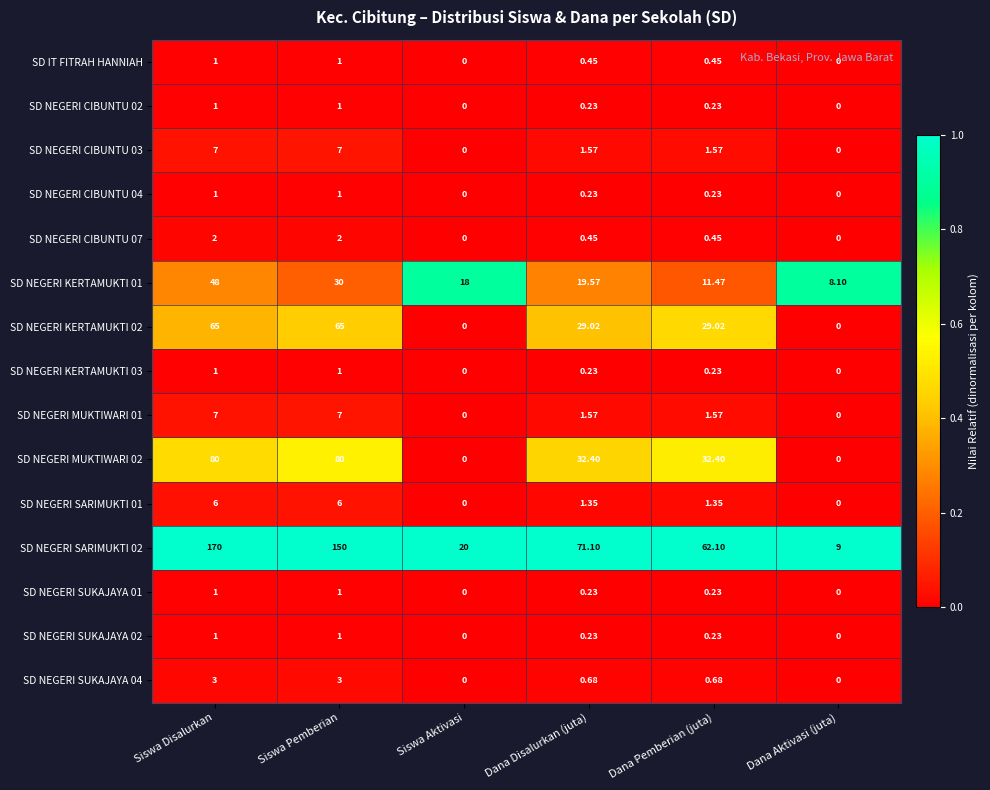

Which series has the largest total across all categories?

SD NEGERI SARIMUKTI 02